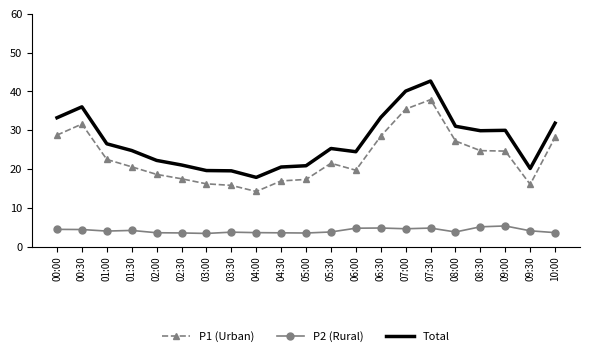

True or false: Total and P1 (Urban) cross at least once.

False